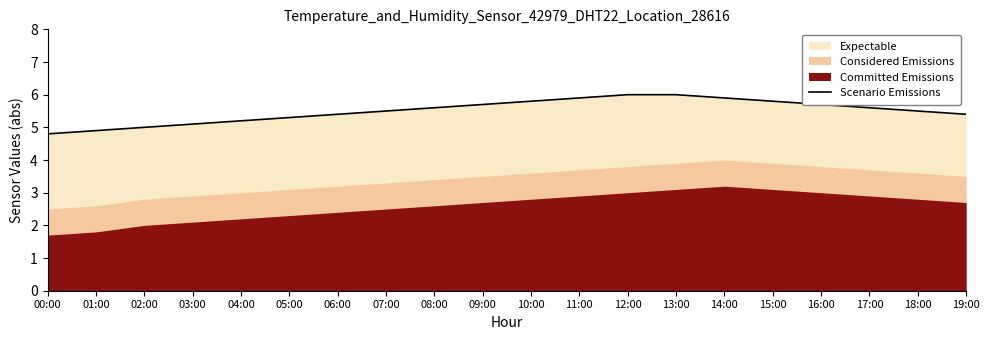

What is the greatest value displayed?

6.0